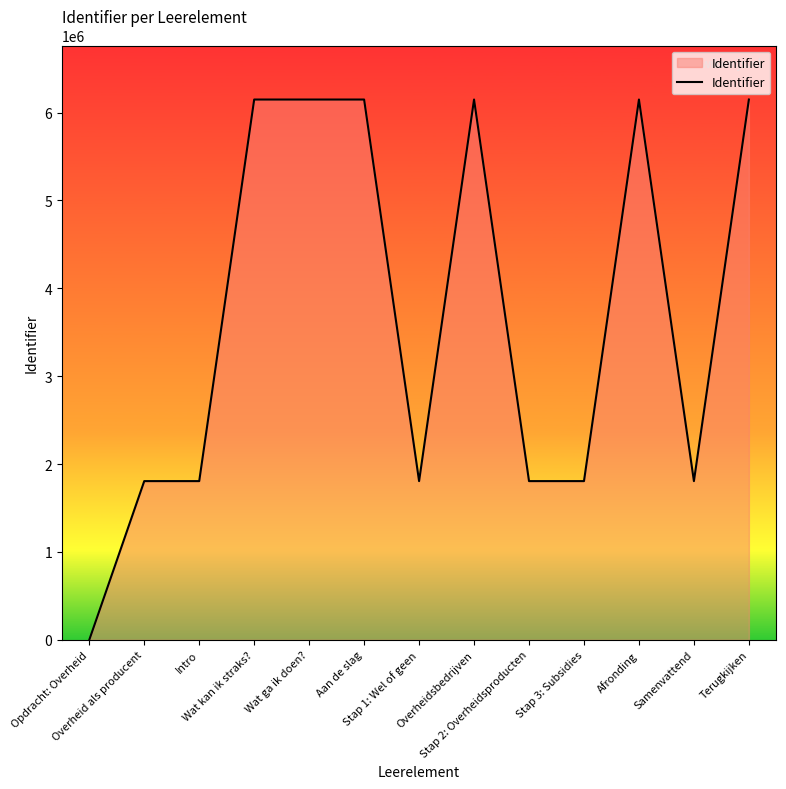

How many lines are shown in the chart?

1